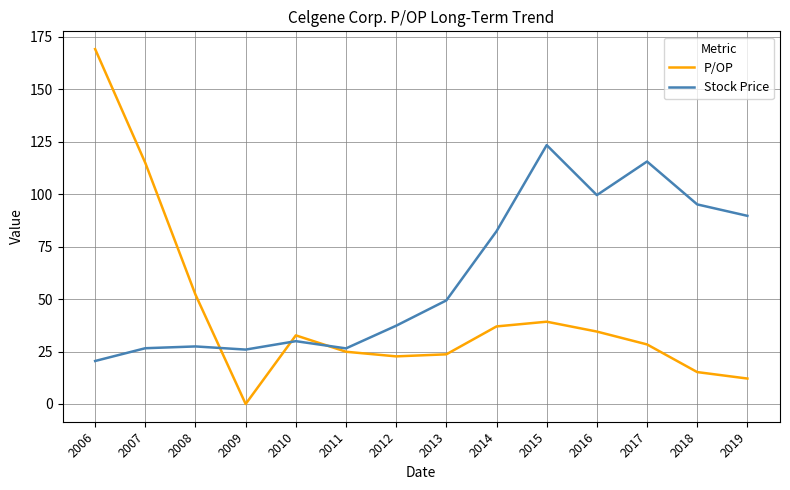

True or false: P/OP has a value of 10.6 at 2014.

False